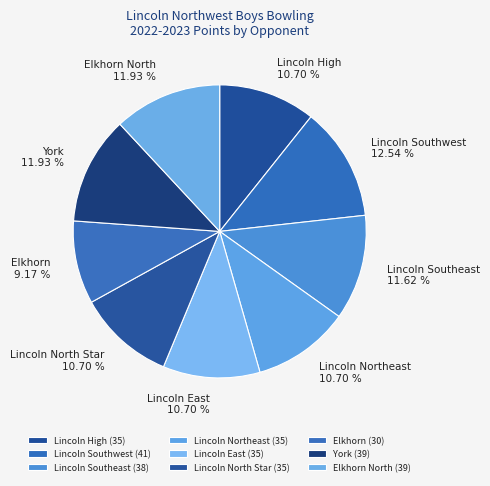

Count the number of slices in the pie.

9